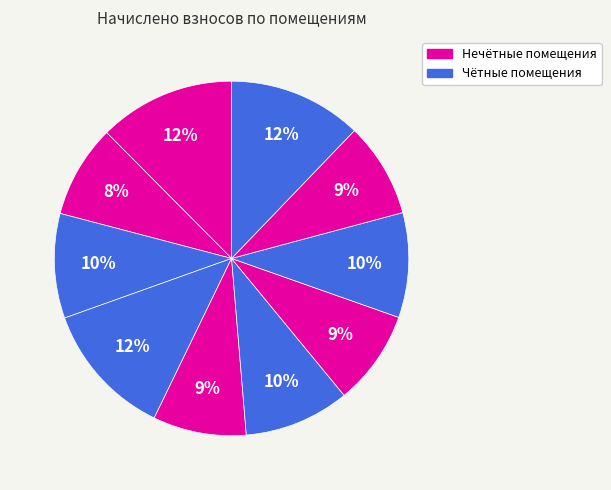

Count the number of slices in the pie.

10